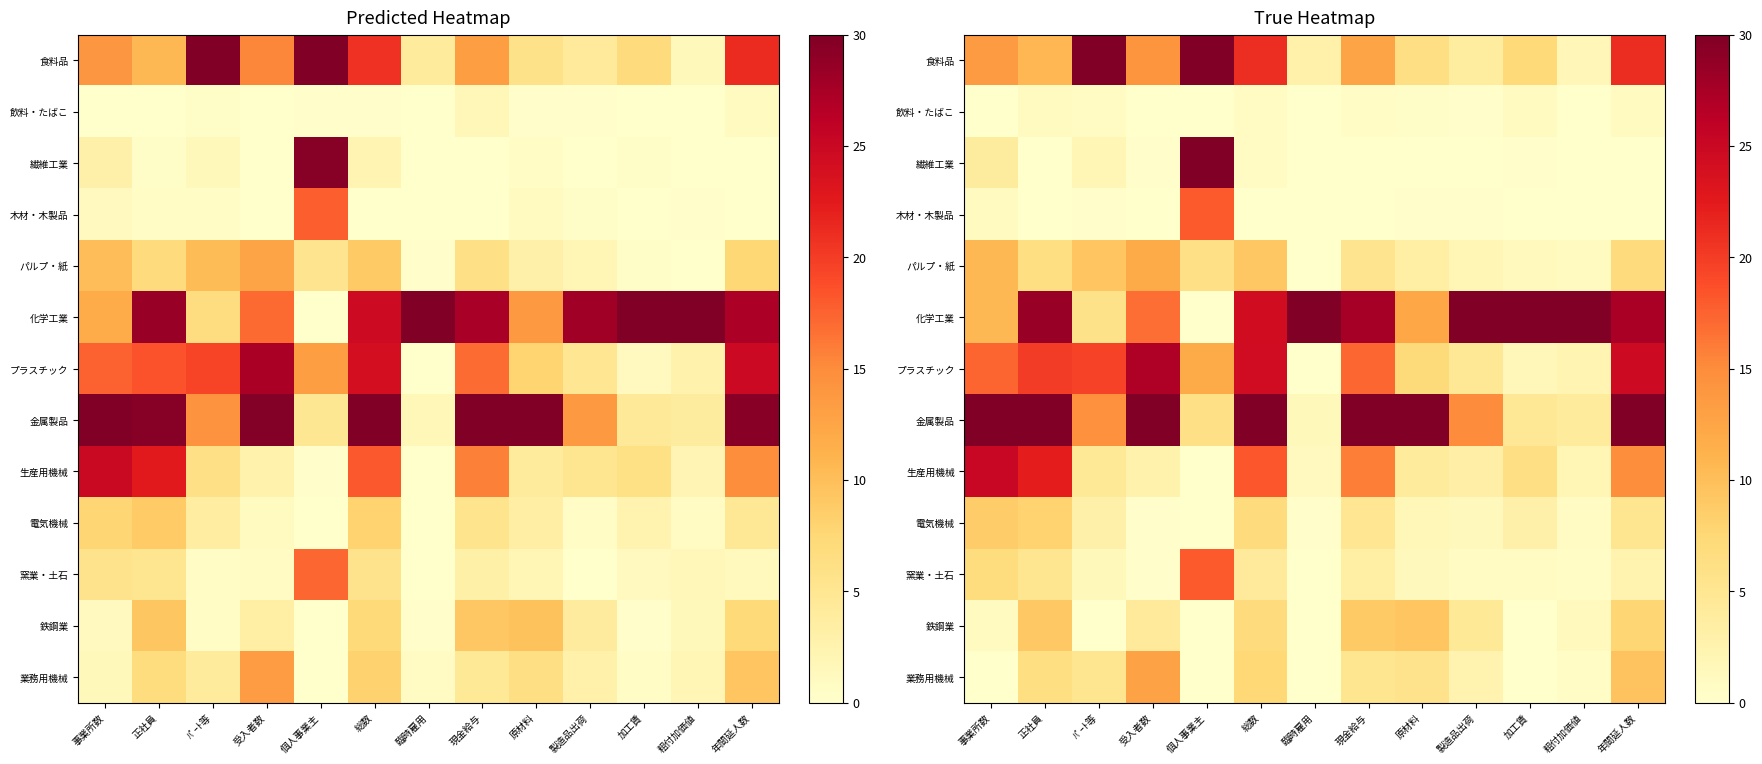

Which series changed the most between 事業所数 and 現金給与?

化学工業